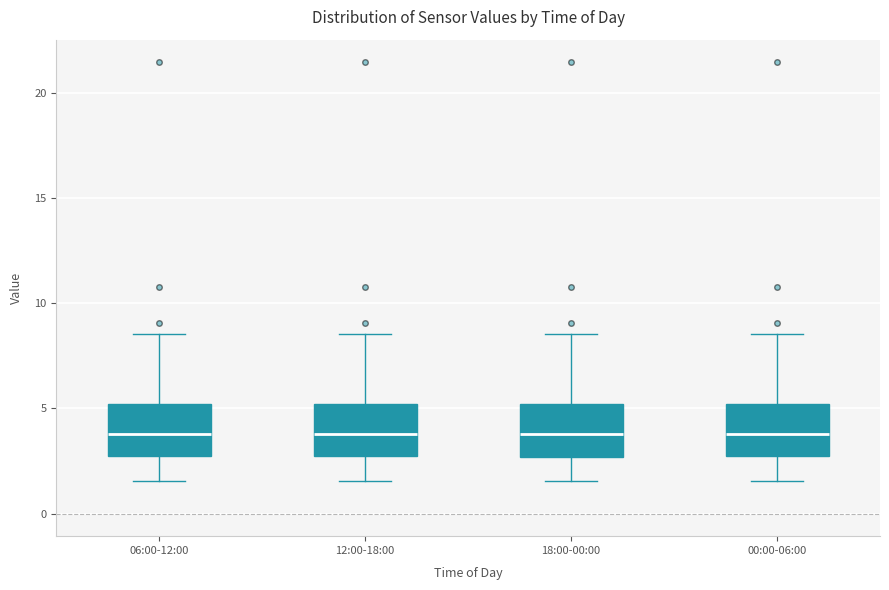

Reading left to right, transcribe this box plot: for each box, give where its median line is, the range the box spans, and where its two whiskers end, as read against the y-axis. The values are not printed on the chart, so give them approximately, as read against the axis.

06:00-12:00: median 4.0, box 2.5 to 5.0, whiskers 1.5 to 8.5
12:00-18:00: median 4.0, box 2.5 to 5.0, whiskers 1.5 to 8.5
18:00-00:00: median 4.0, box 2.5 to 5.0, whiskers 1.5 to 8.5
00:00-06:00: median 4.0, box 2.5 to 5.0, whiskers 1.5 to 8.5